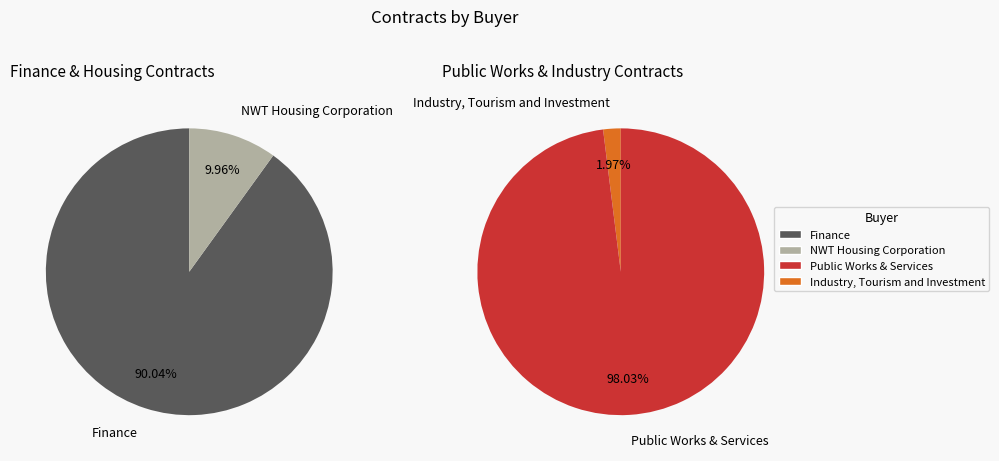

What is the largest slice in the pie chart?

Public Works & Services